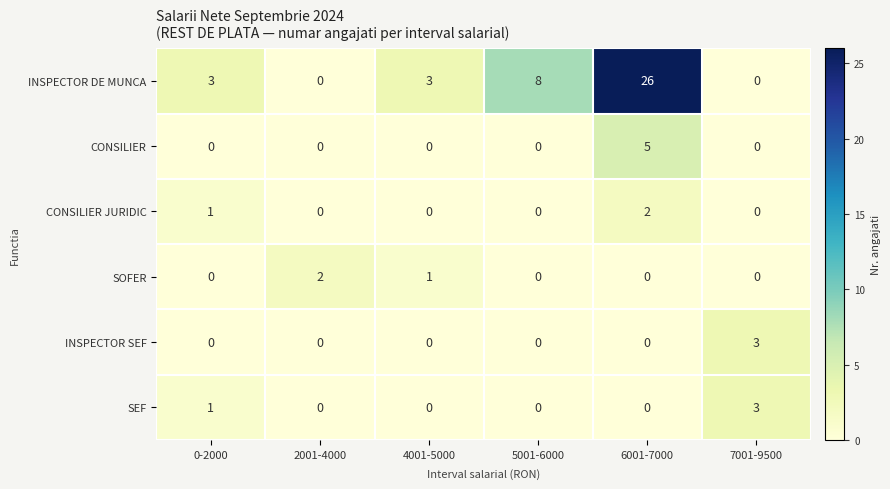

Which series has the widest spread of values?

INSPECTOR DE MUNCA